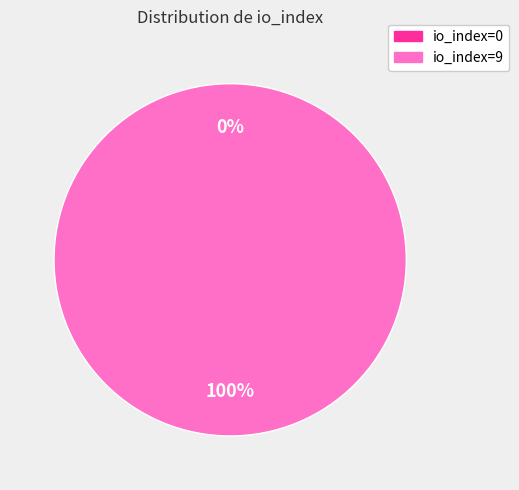

The io_index=0 slice represents 10% of the pie. True or false?

False